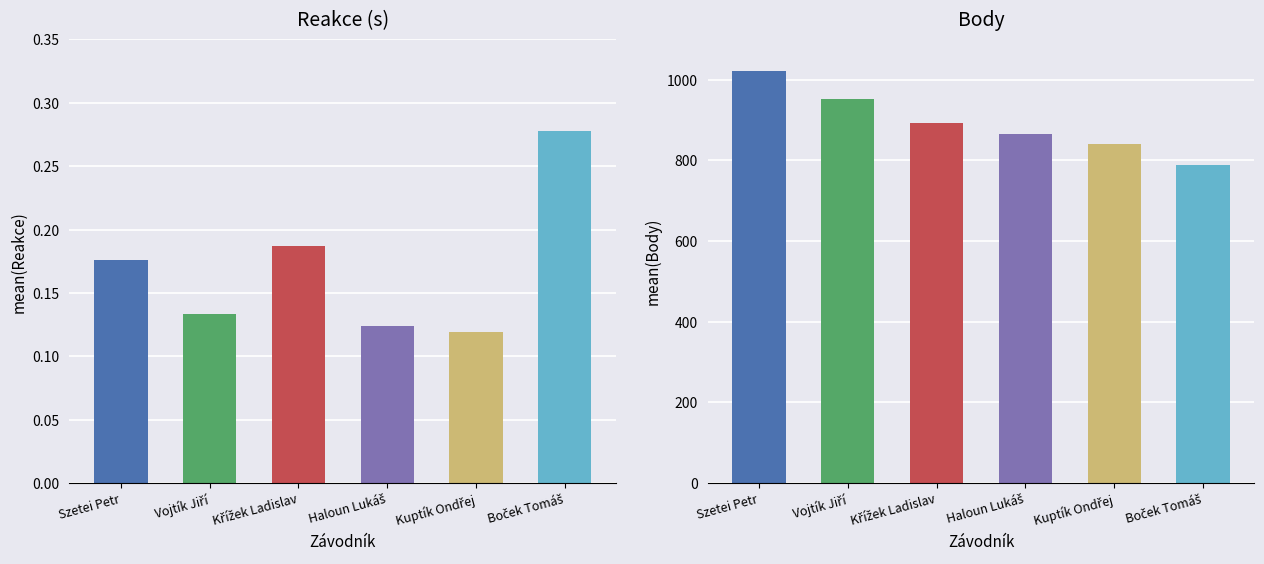

At how many categories does at least one series exceed 295?

6